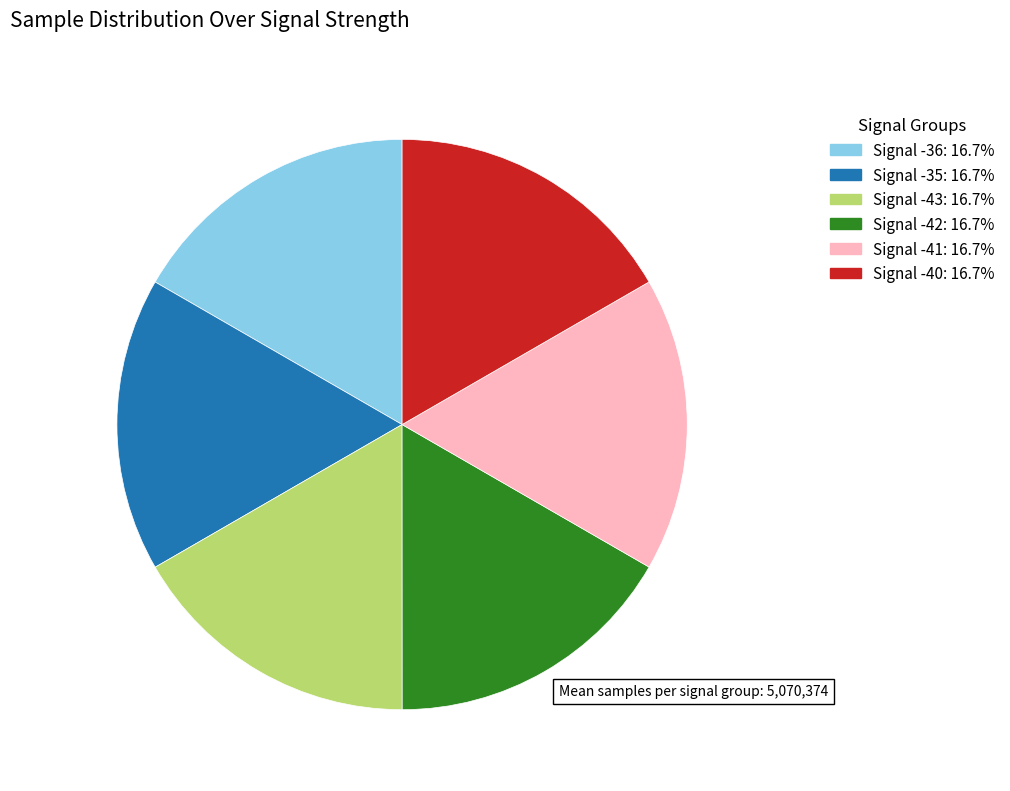

How many slices are in this pie chart?

6